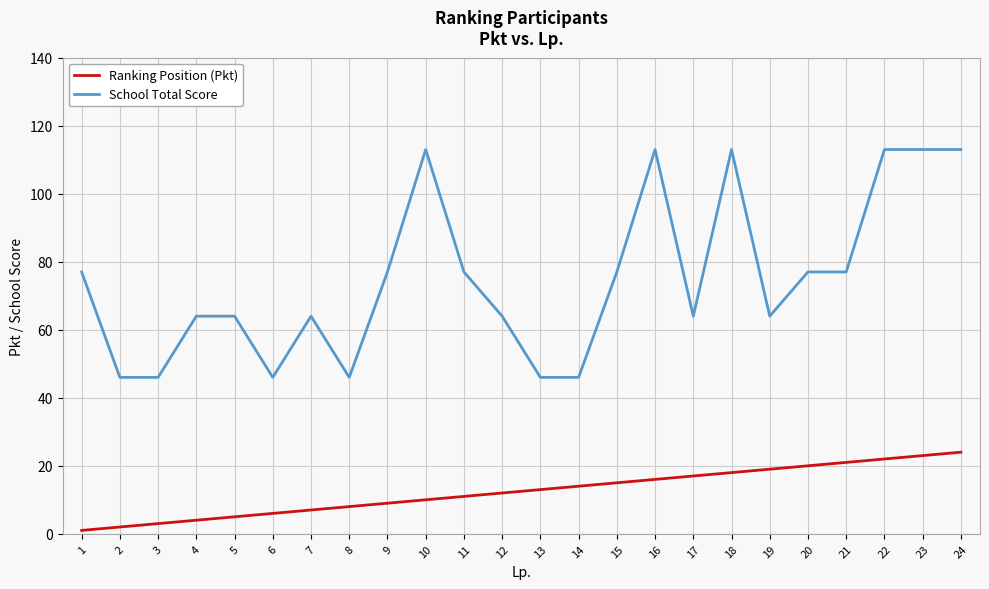

Rank the series at 8 from highest to lowest value.

School Total Score, Ranking Position (Pkt)